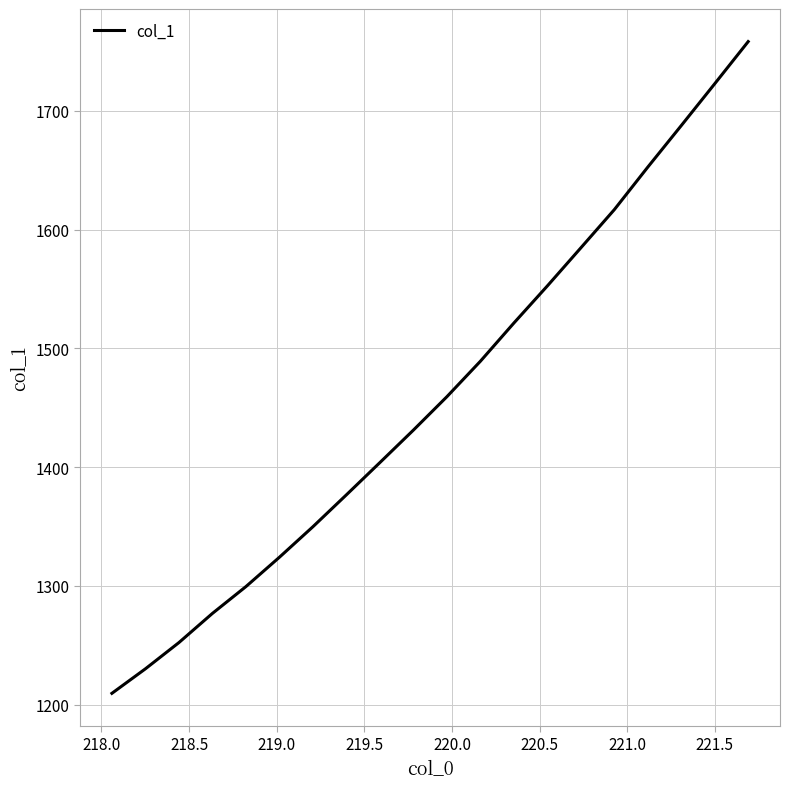

What is the average value?

1460.0